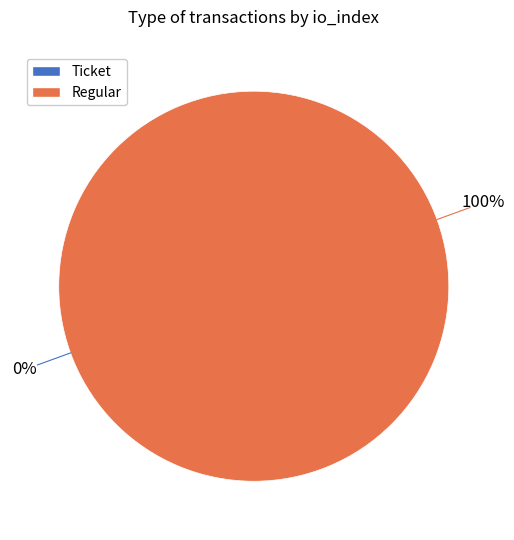

Which category has the biggest portion of the pie?

Regular